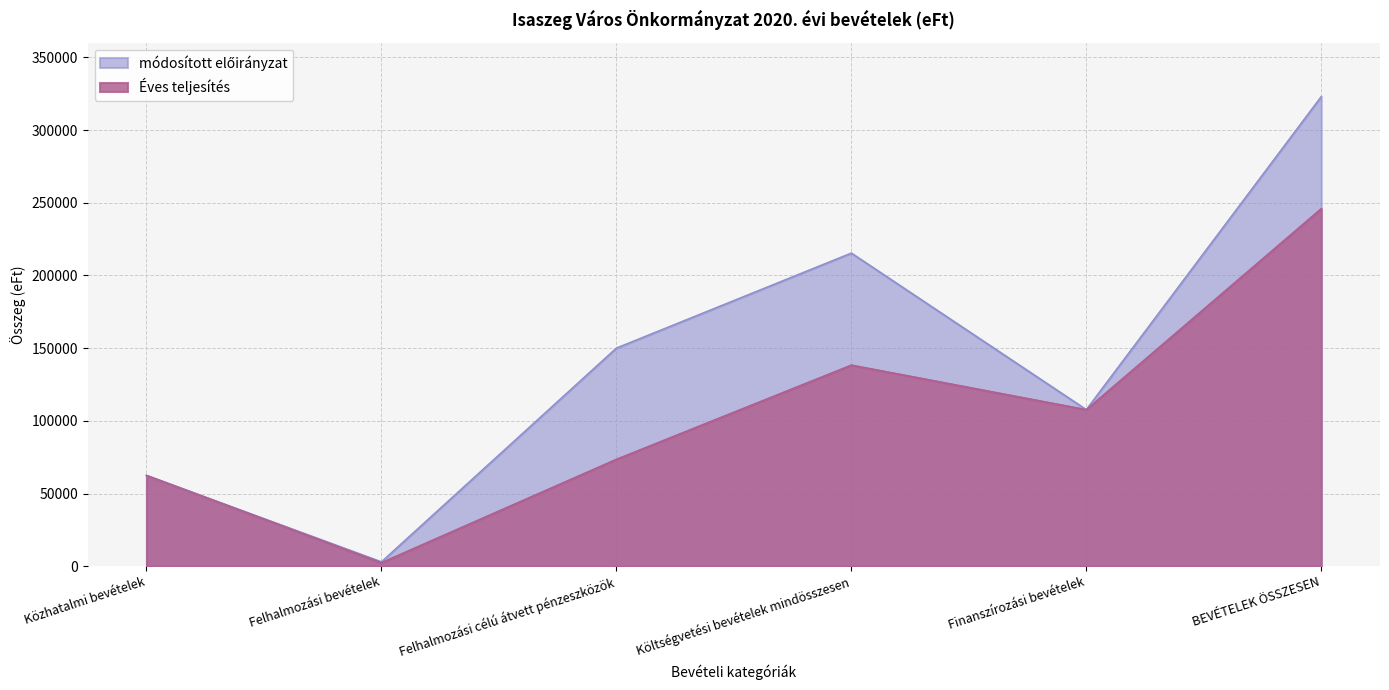

Rank the series by their maximum value, from highest to lowest.

módosított előirányzat, Éves teljesítés